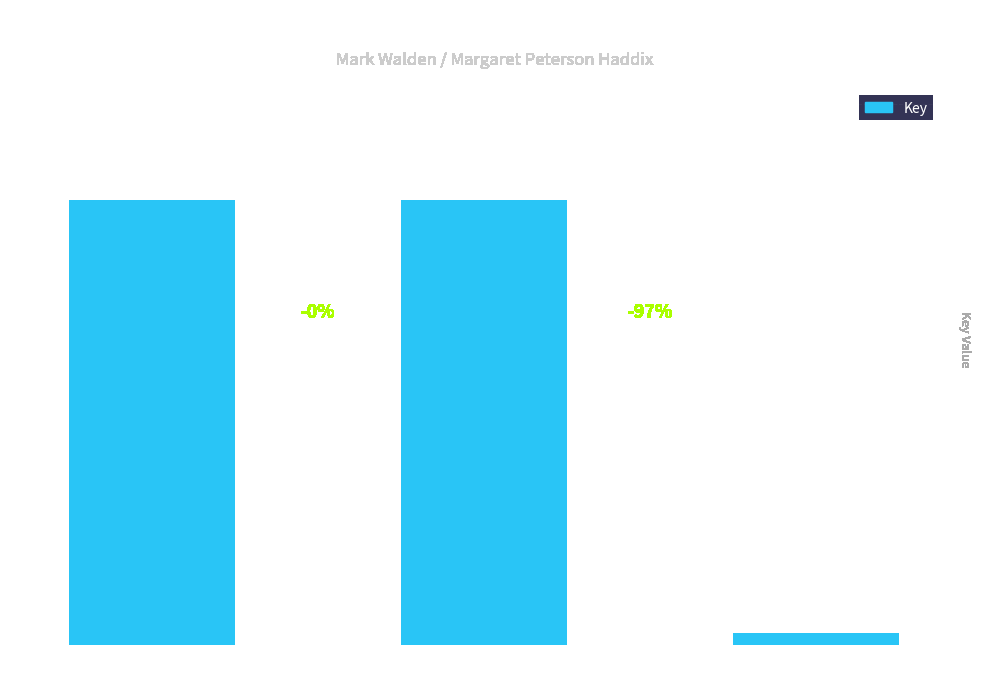

The value at Among the Hidden is 1107541. True or false?

True